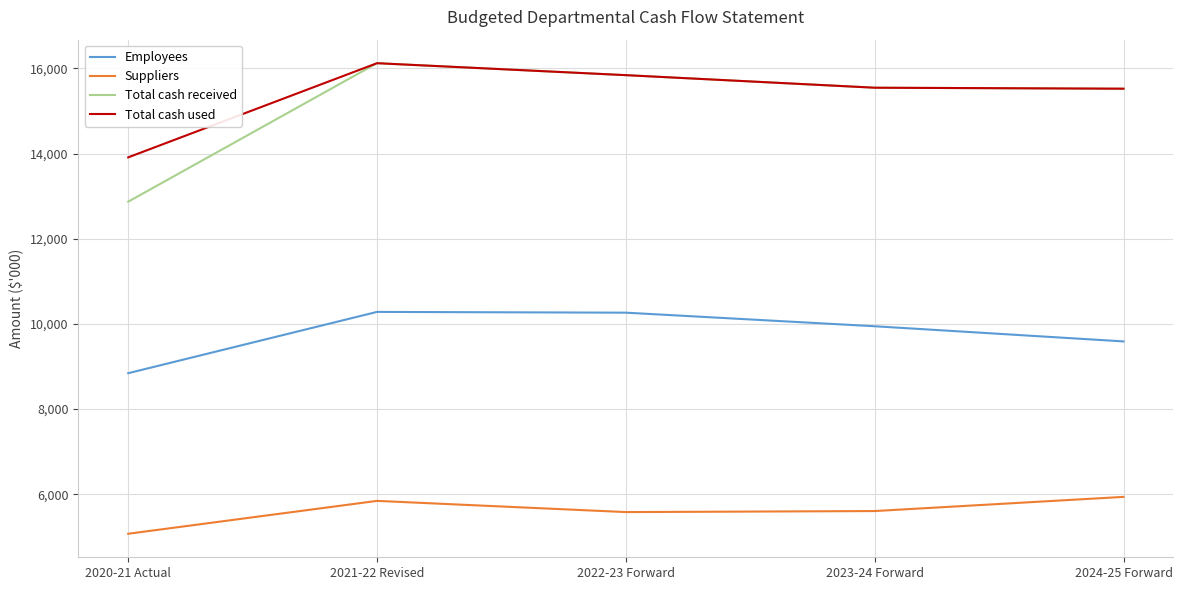

What is the difference between the highest and lowest values at 2024-25 Forward?

9588